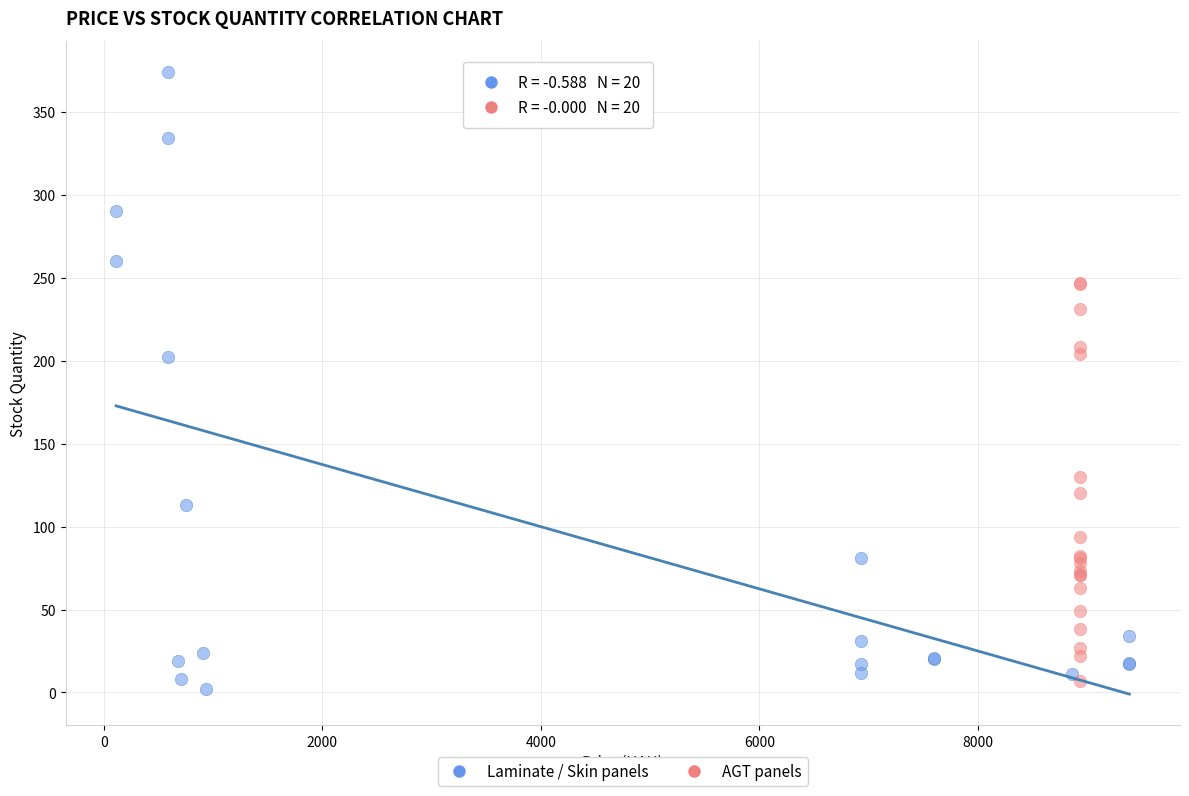

Which series has the widest spread of Y values?

Laminate / Skin panels